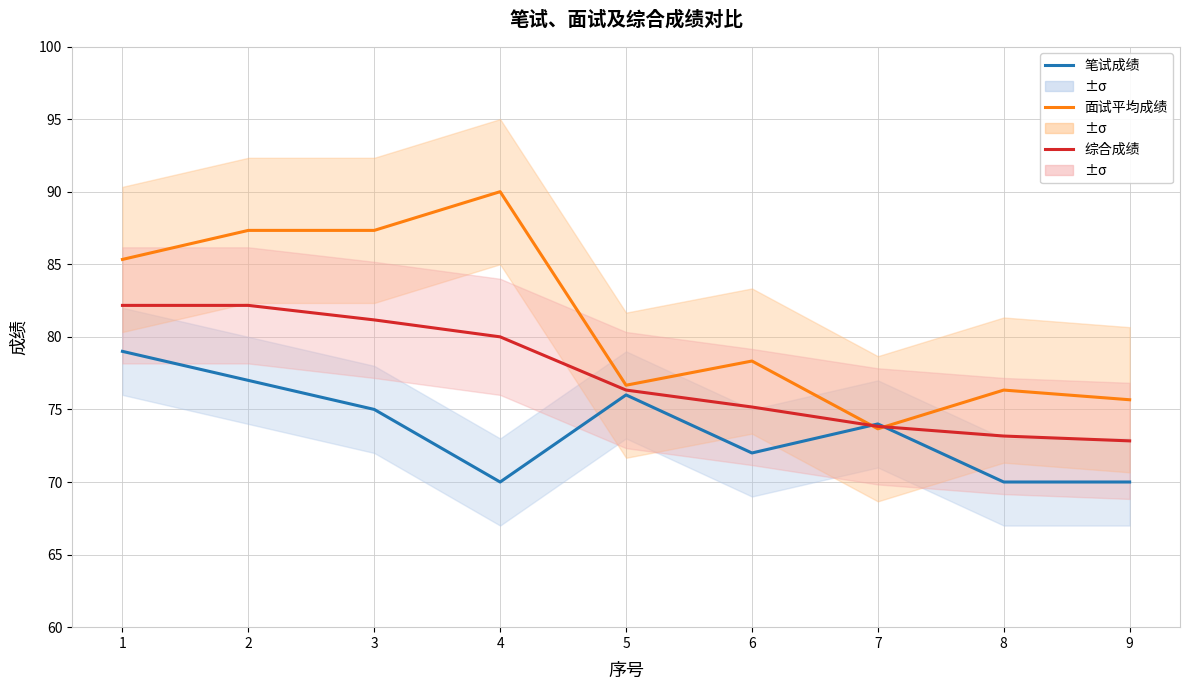

At which label does 综合成绩 reach its peak?

1